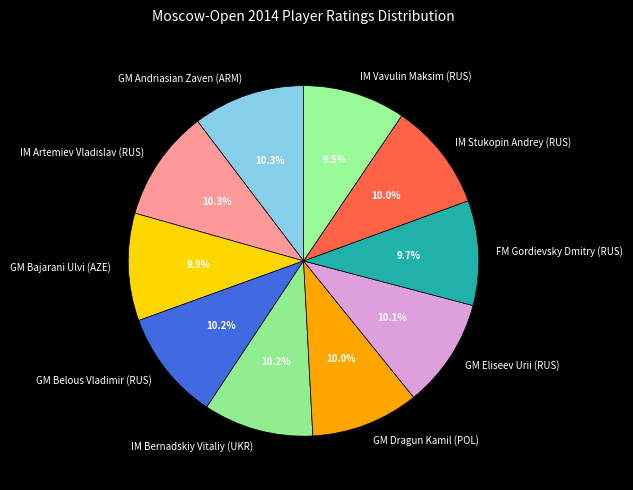

How many segments does this pie chart have?

10